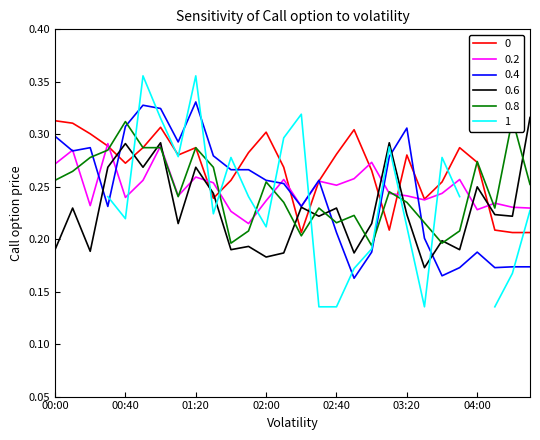

True or false: 0.4 has a value of 0.4 at 00:00.

False